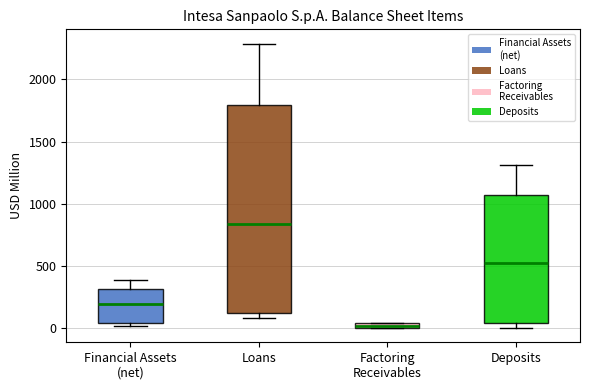

Where is the lower edge of the box for Loans on the y-axis? The values are not printed on the chart, so give them approximately, as read against the axis.

100